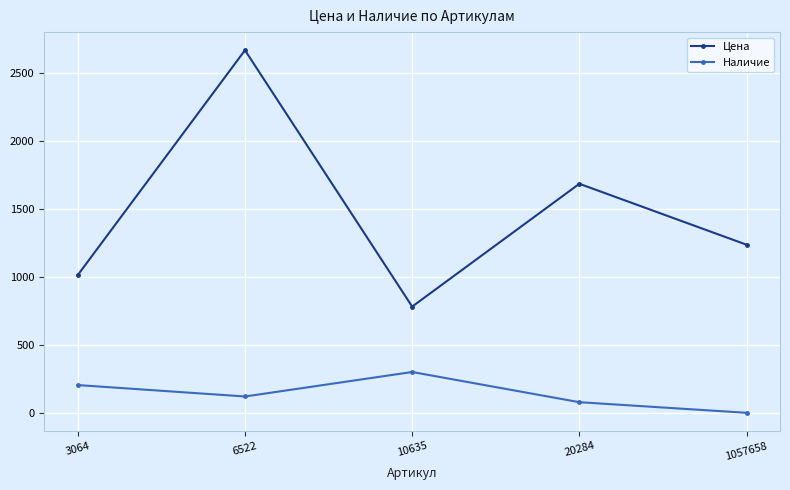

True or false: Наличие and Цена intersect in this chart.

False